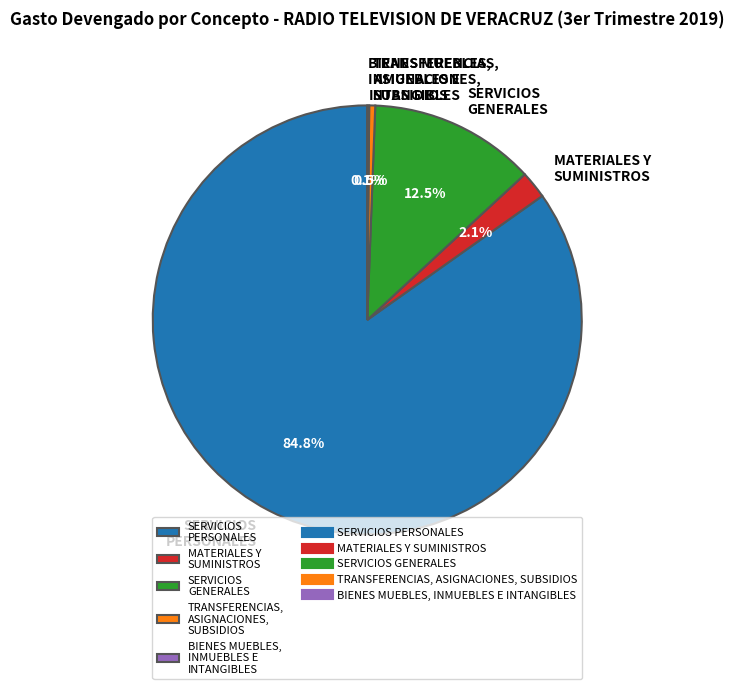

What is the total percentage of SERVICIOS GENERALES and TRANSFERENCIAS, ASIGNACIONES, SUBSIDIOS?

13.0%